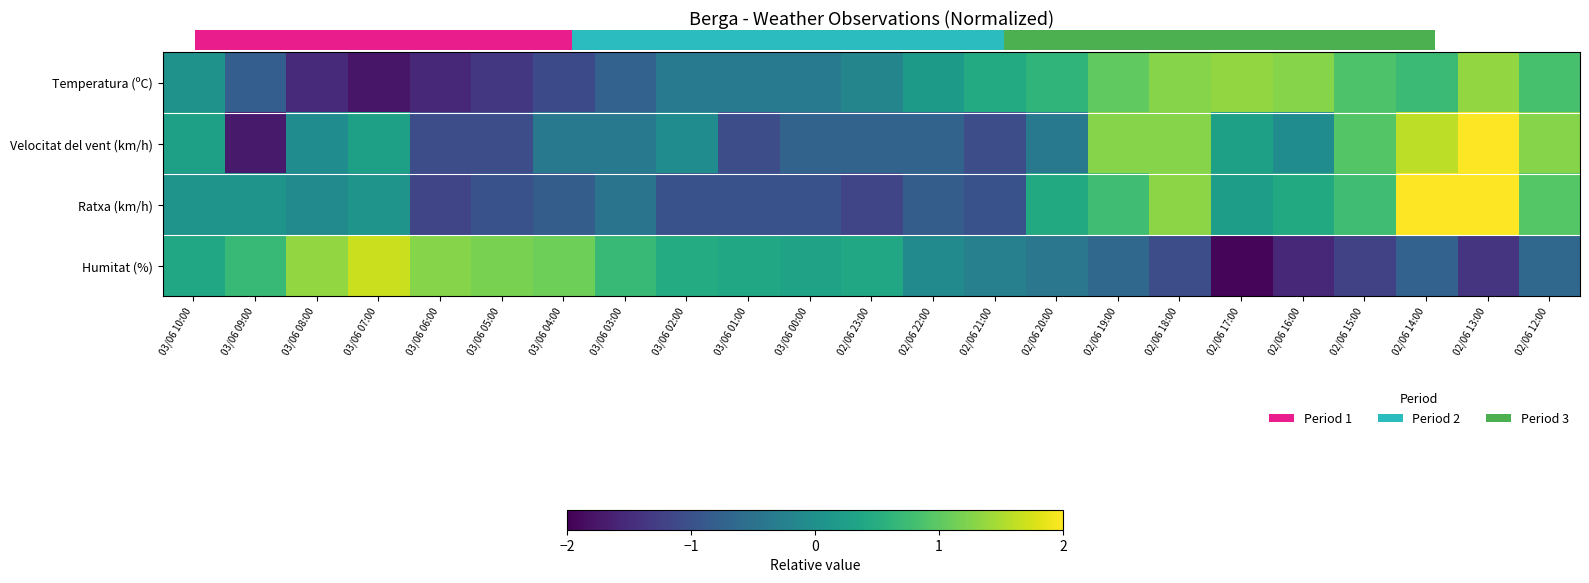

Between 03/06 10:00 and 02/06 15:00, which series saw the biggest shift?

Humitat (%)